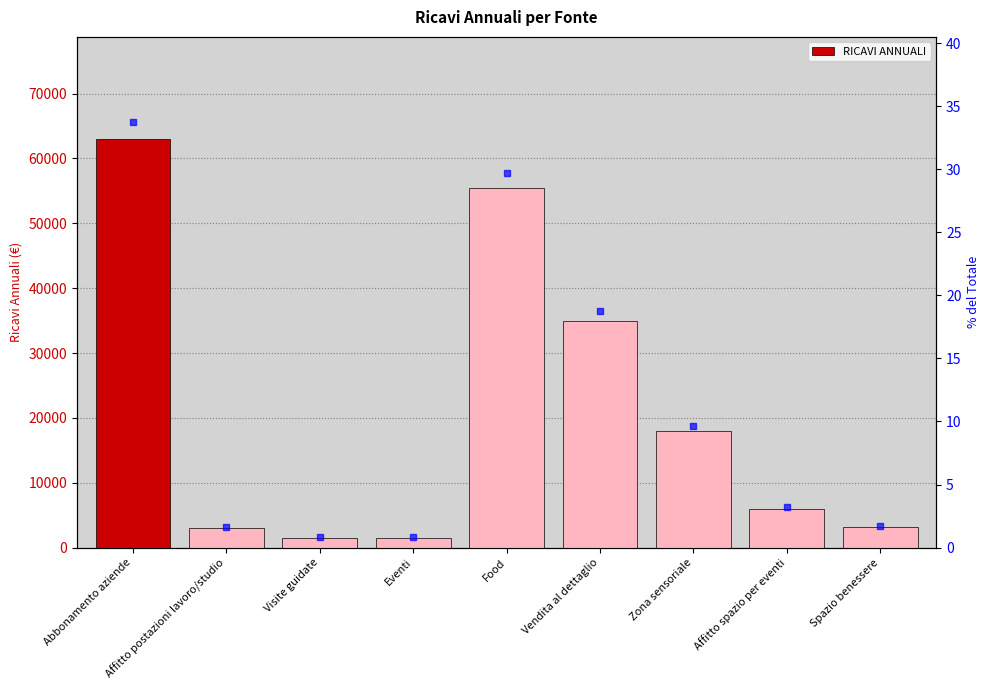

What position from the left is Eventi?

4